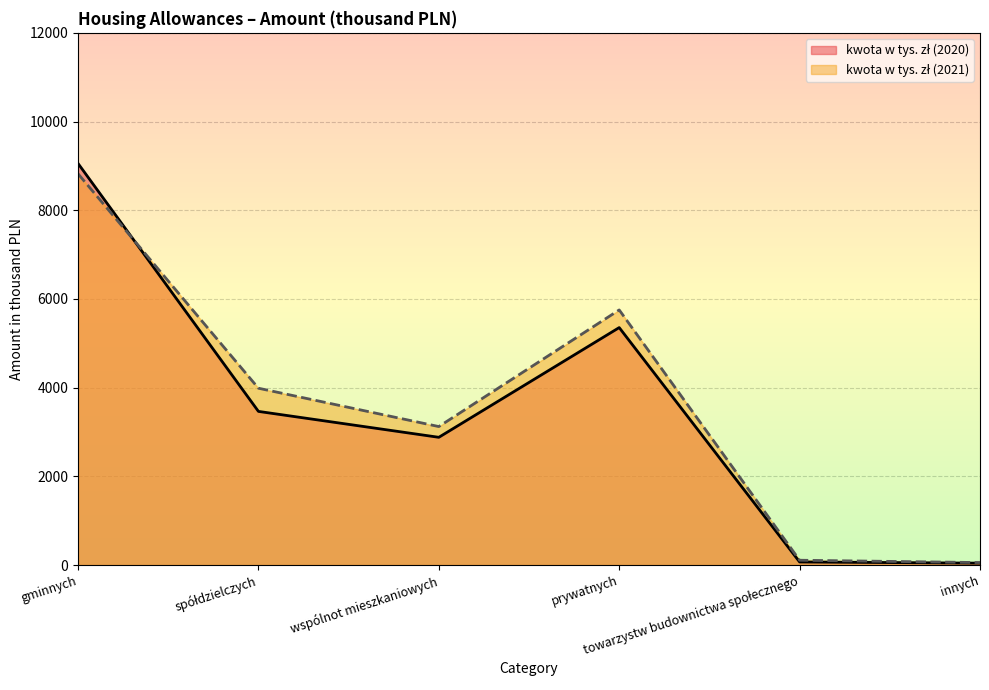

The value of kwota w tys. zł (2020) at prywatnych is 5354.9. True or false?

True